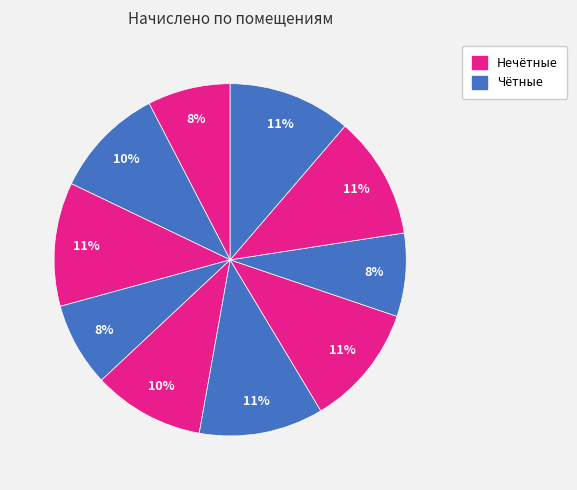

Count the number of slices in the pie.

10